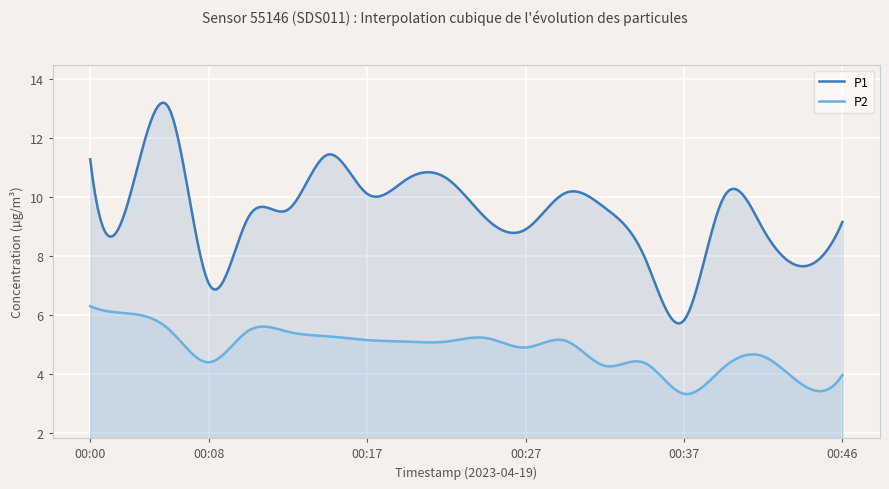

Reading right to left, what are all the values shown in this chart?

P1: 9.2	7.7	8.9	10.0	5.8	8.0	9.6	10.1	8.9	9.3	10.6	10.6	10.1	11.4	9.6	9.3	7.0	13.0	10.0	11.3
P2: 4.0	3.6	4.6	4.2	3.3	4.4	4.3	5.1	4.9	5.2	5.1	5.1	5.2	5.3	5.4	5.5	4.4	5.5	6.0	6.3